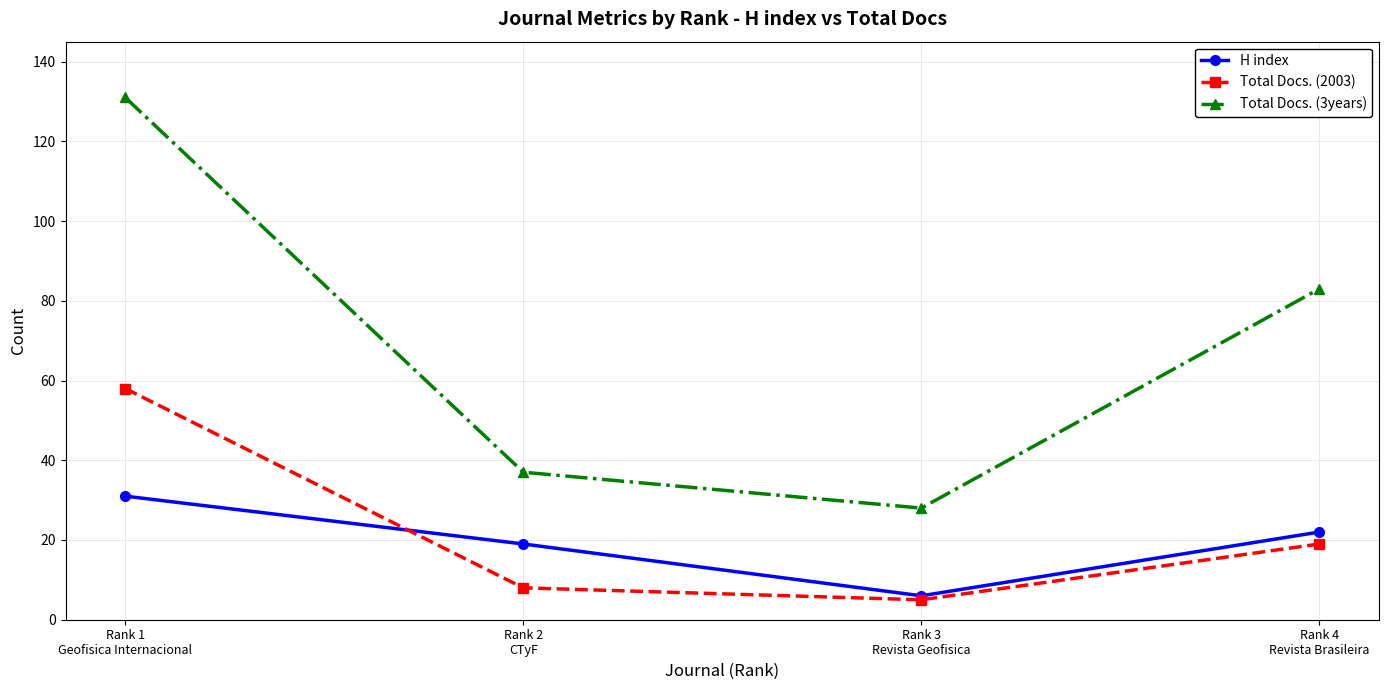

True or false: Total Docs. (3years) has more than 2 points higher than both neighbors.

False